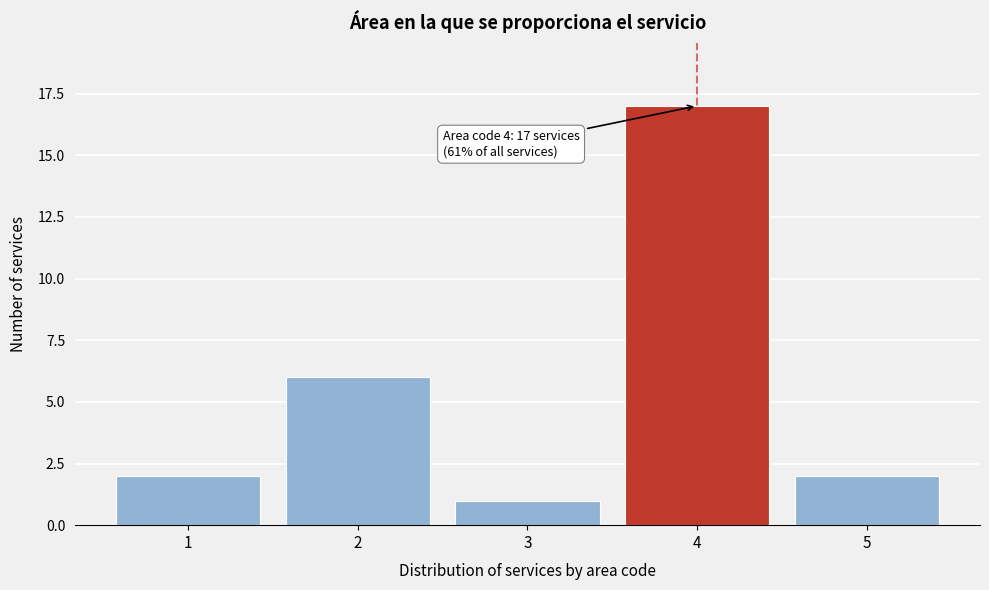

Reading right to left, list all the values displayed in this chart.

2	17	1	6	2